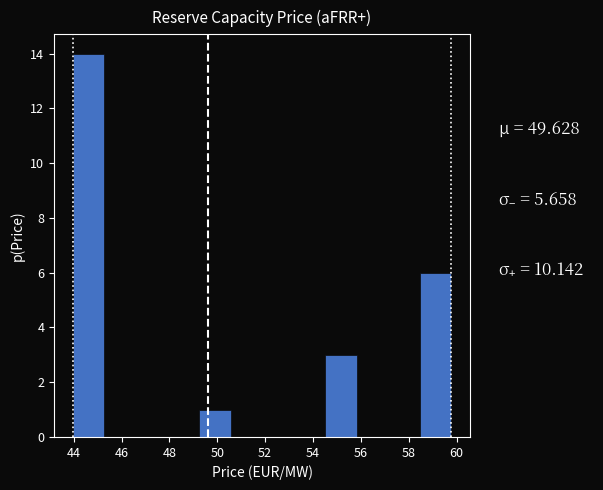

What is the height of the bar covering 58.4 to 59.8 on the x-axis? Neither the bar edges nor the heights are printed on the chart, so give them approximately, as read against the axes.

6